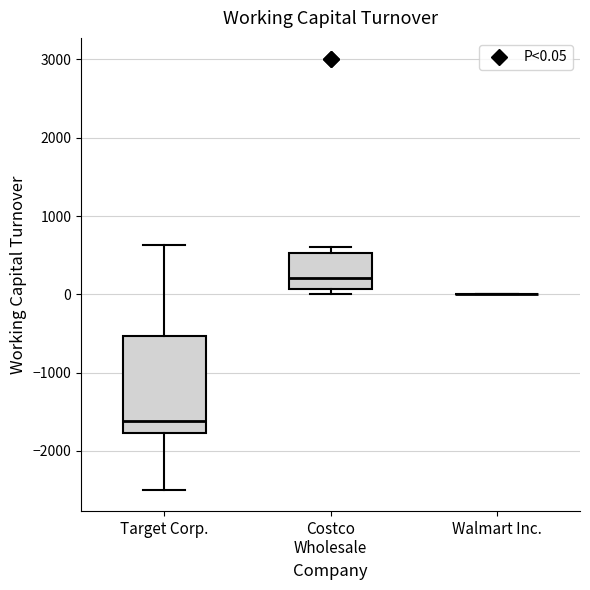

Comparing the boxes themselves (not the whiskers), which one is the tallest?

Target Corp.